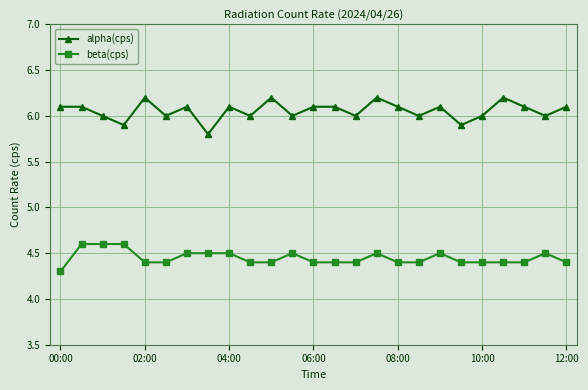

Reading left to right, extract all data points from this chart.

alpha(cps): 6.1	6.1	6.0	5.9	6.2	6.0	6.1	5.8	6.1	6.0	6.2	6.0	6.1	6.1	6.0	6.2	6.1	6.0	6.1	5.9	6.0	6.2	6.1	6.0	6.1
beta(cps): 4.3	4.6	4.6	4.6	4.4	4.4	4.5	4.5	4.5	4.4	4.4	4.5	4.4	4.4	4.4	4.5	4.4	4.4	4.5	4.4	4.4	4.4	4.4	4.5	4.4